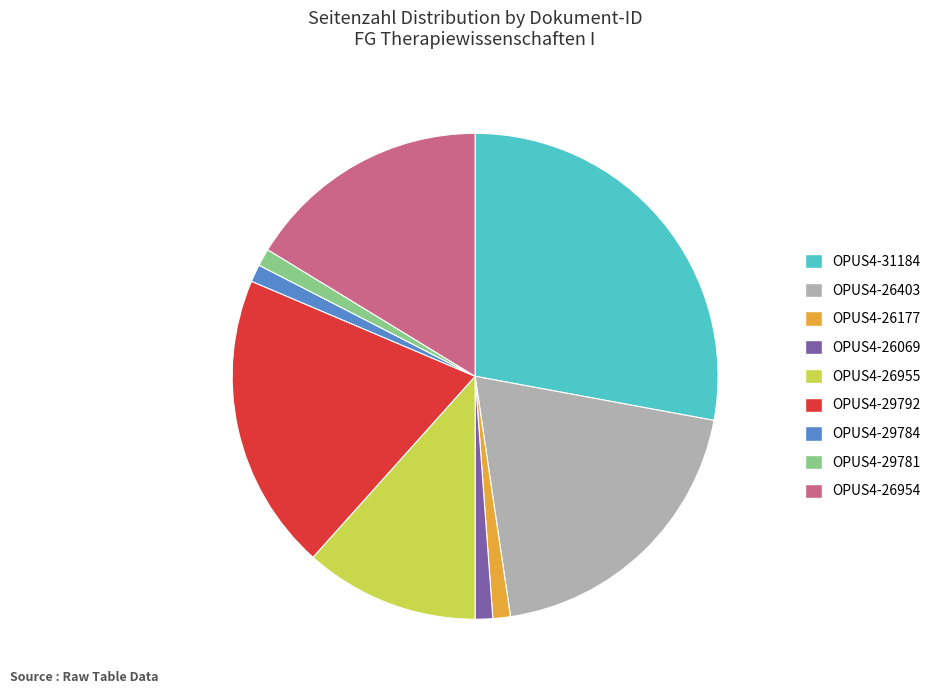

How many slices are in this pie chart?

9